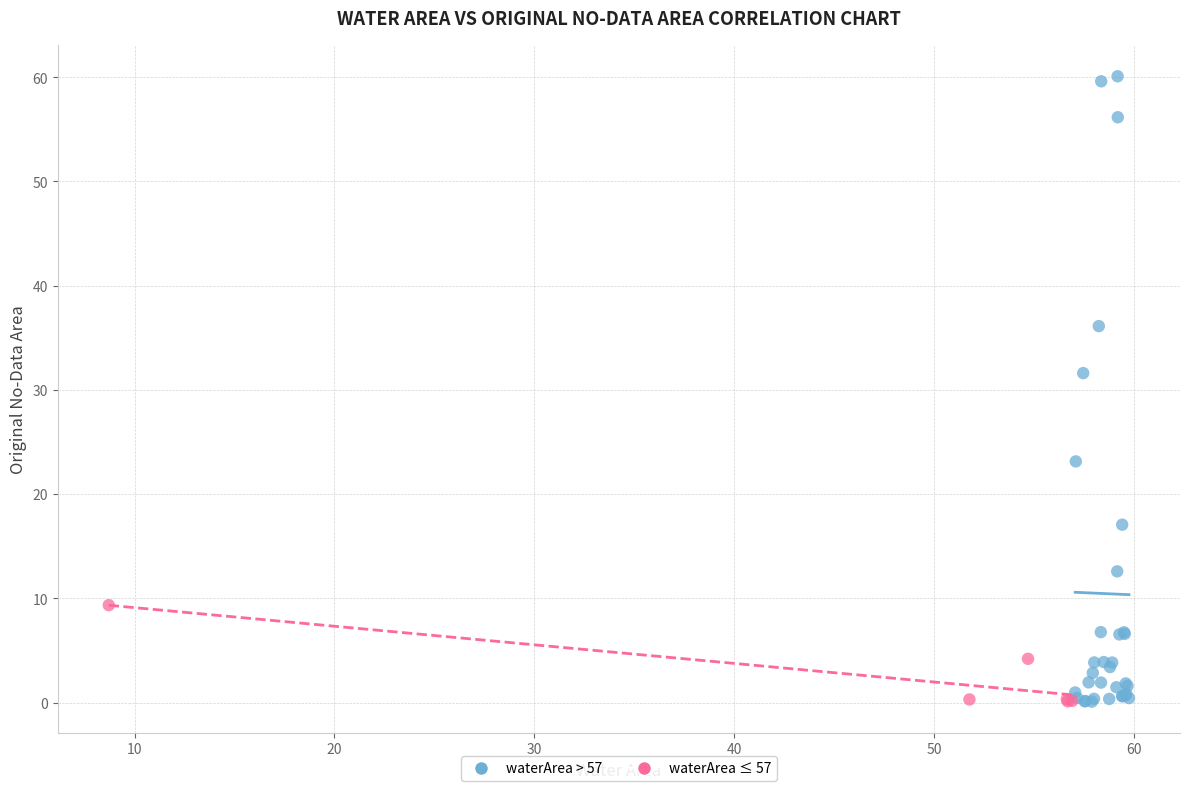

Which series has the largest Y range (max minus min)?

waterArea > 57